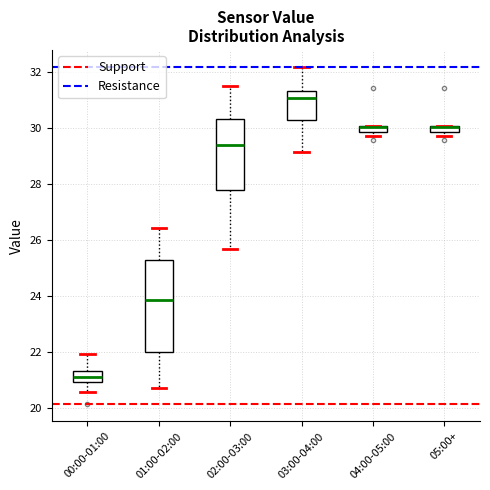

Which box is the tallest, from its lower edge to its upper edge?

01:00-02:00